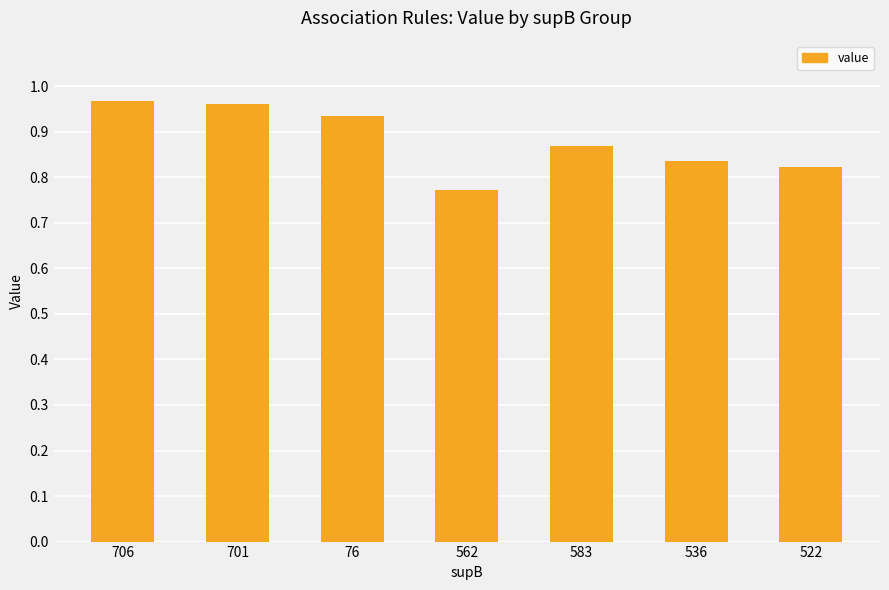

What position from the right is 562?

4